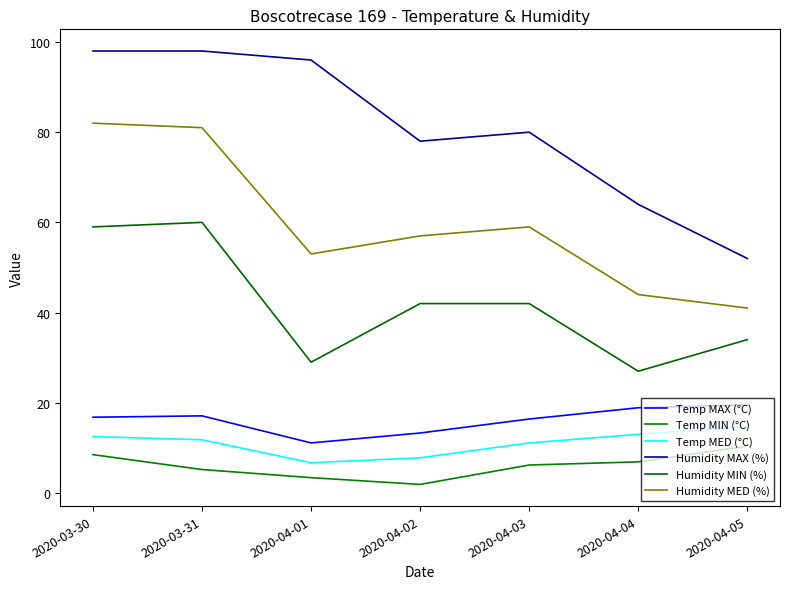

What position from the right is 2020-04-05?

1